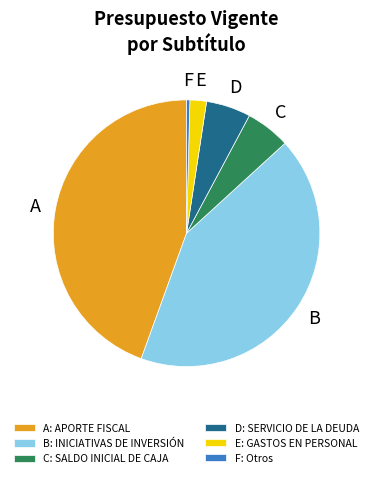

Which has a higher value, A: APORTE FISCAL or C: SALDO INICIAL DE CAJA?

A: APORTE FISCAL